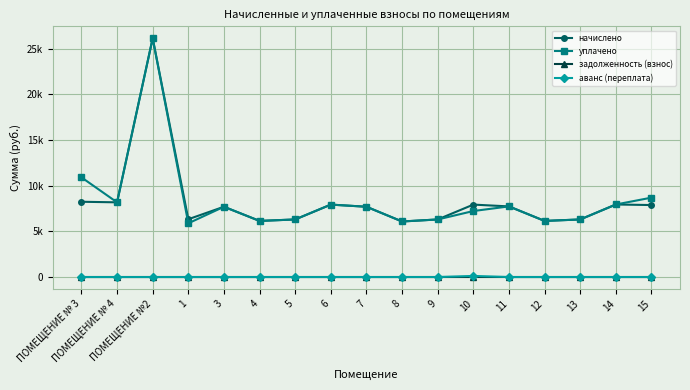

Where is the first local minimum for уплачено?

ПОМЕЩЕНИЕ № 4